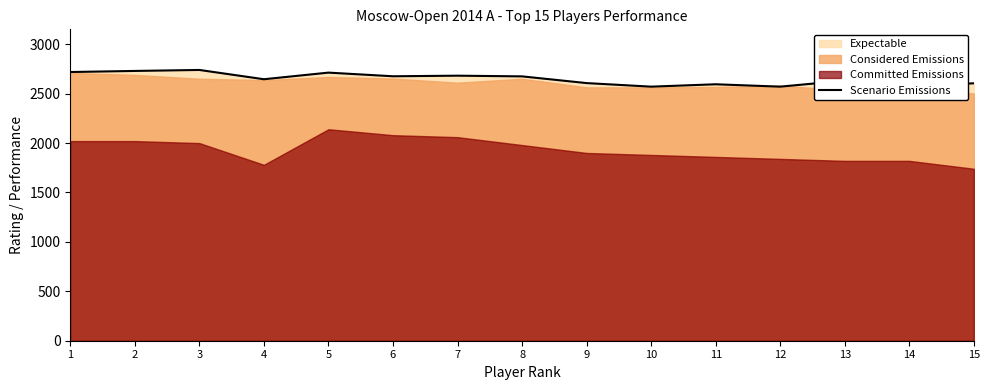

Is it true that the value at 1 is 2719?

True